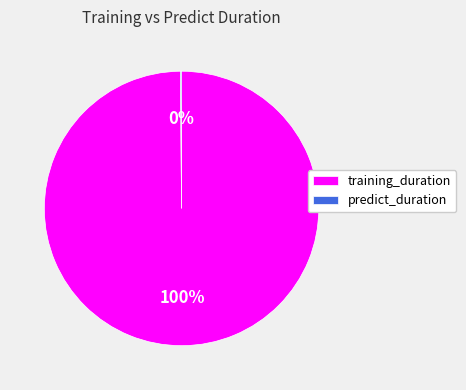

To the nearest percent, what is the difference between the largest and smallest slice percentages?

100%